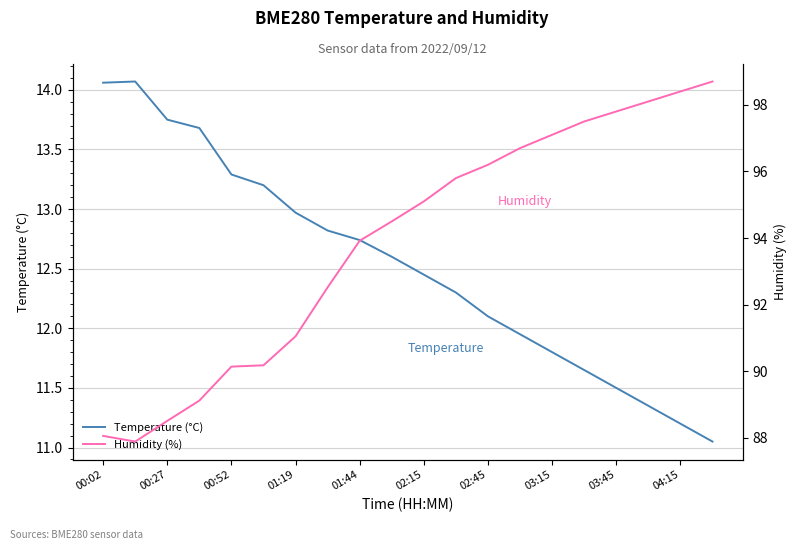

At which label does Temperature (°C) first exceed 12?

00:02